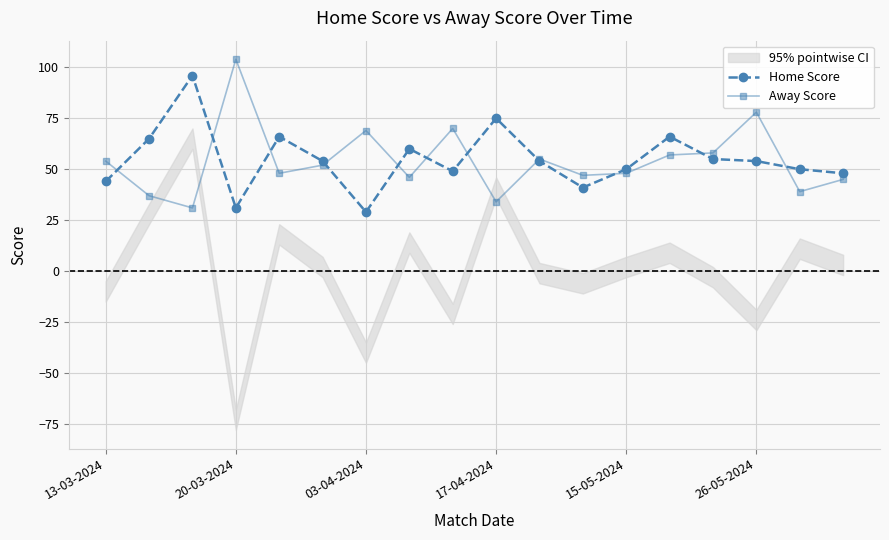

What is the minimum value for Away Score?

31